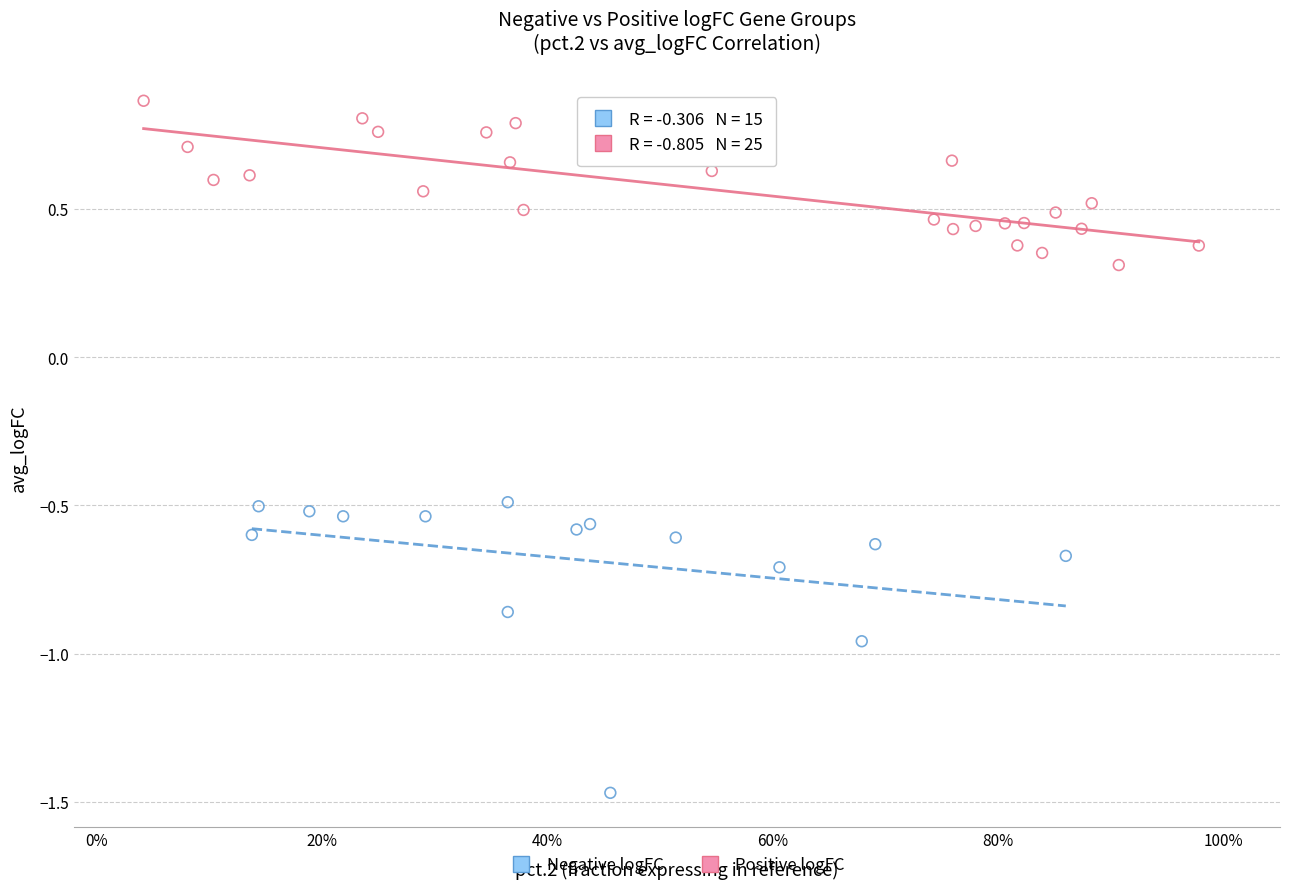

Which series contains the lowest Y value?

Negative logFC